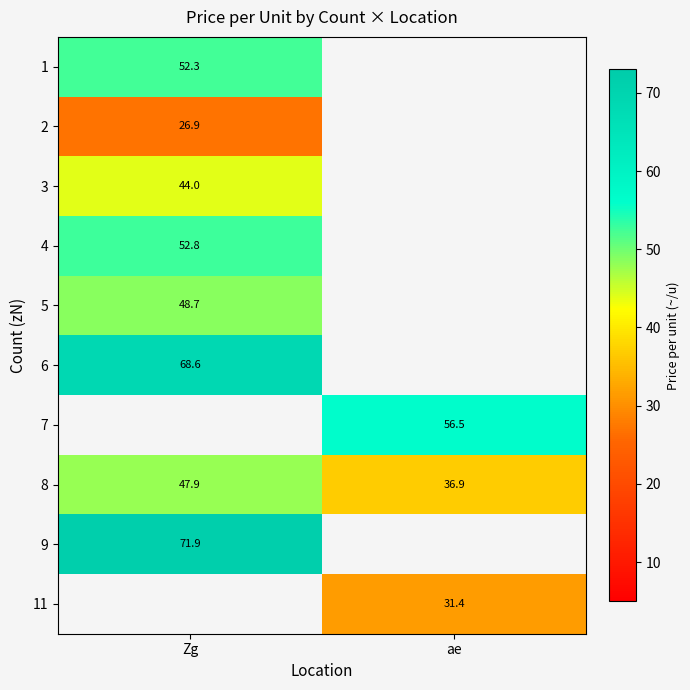

The 2 series shows 26.9 at Zg. True or false?

True